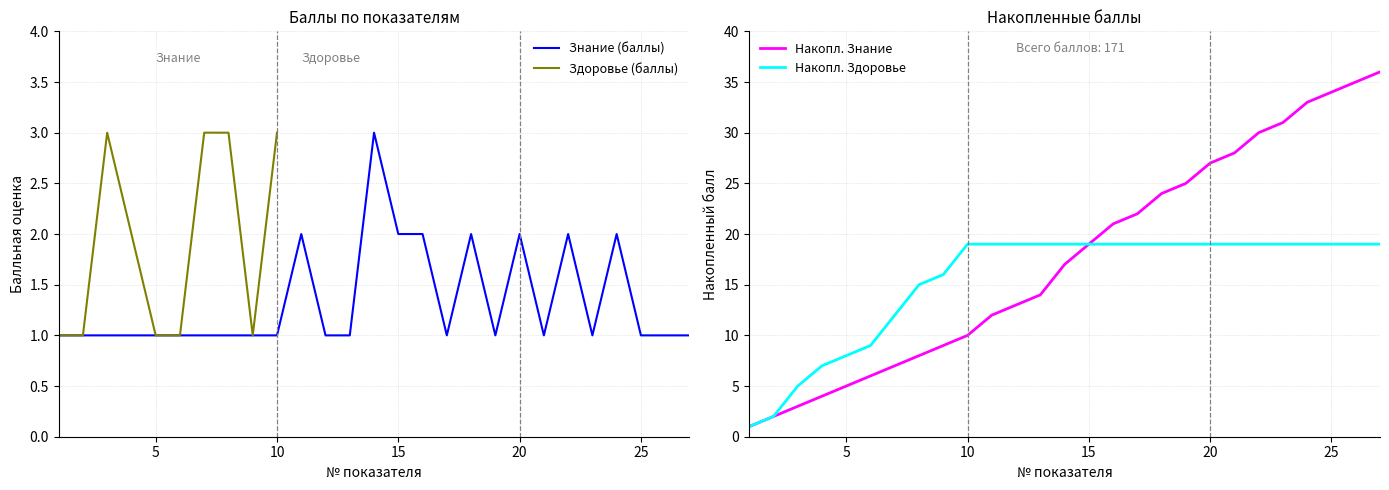

What is the maximum value for Знание (баллы)?

3